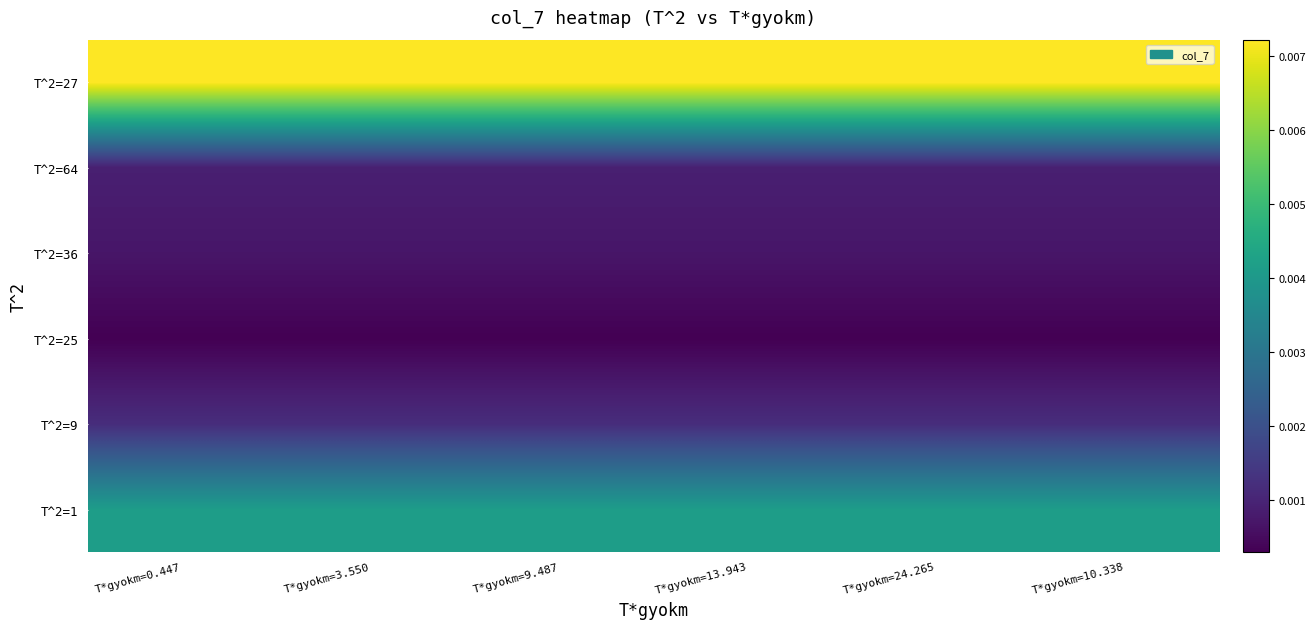

At T*gyokm=0.447, list the series in order from smallest to largest.

T^2=25, T^2=36, T^2=64, T^2=9, T^2=1, T^2=27